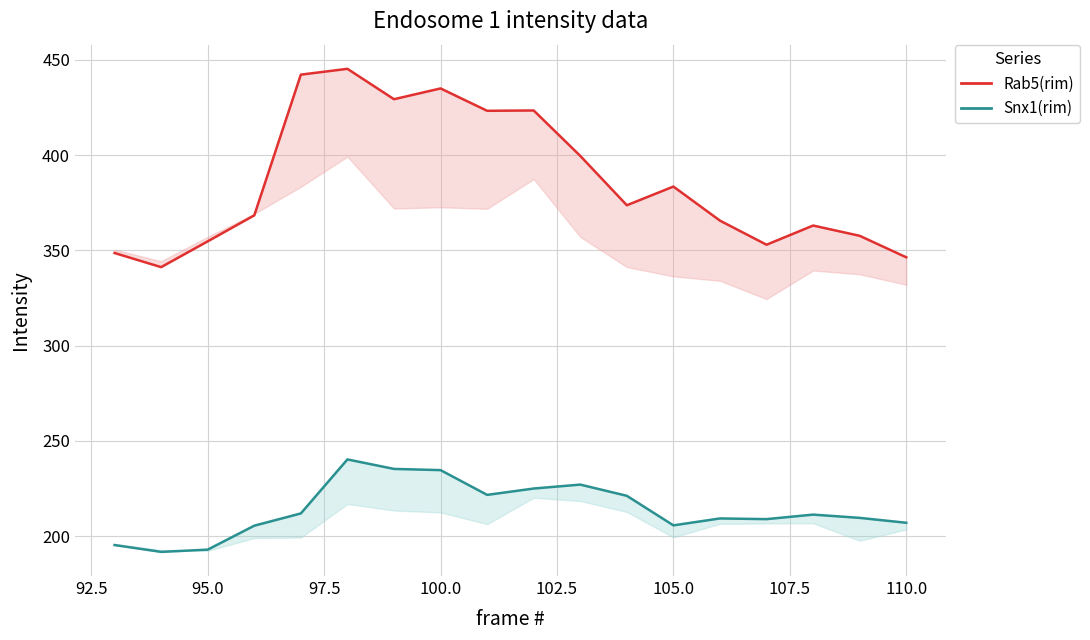

Which series has the widest spread of values?

Rab5(rim)